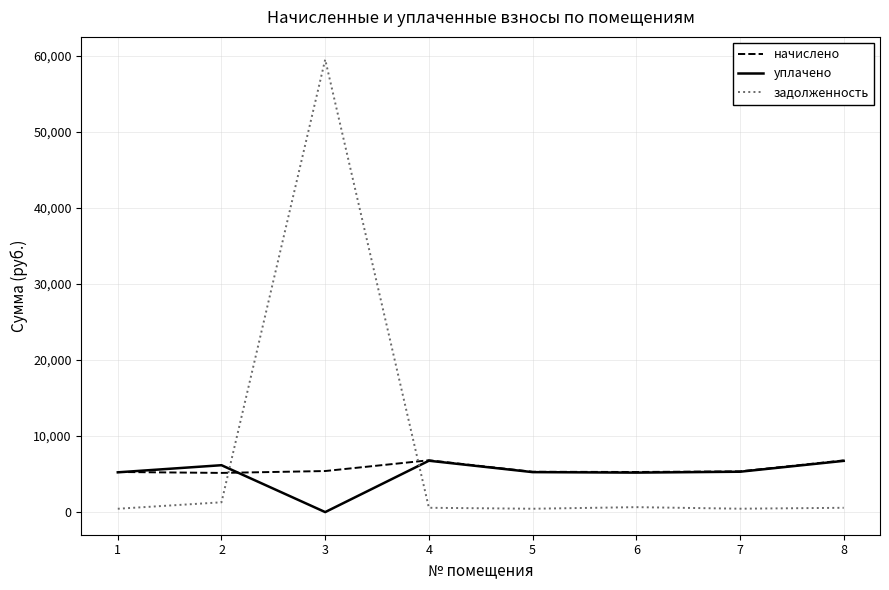

Which series has the largest range (max minus min)?

задолженность